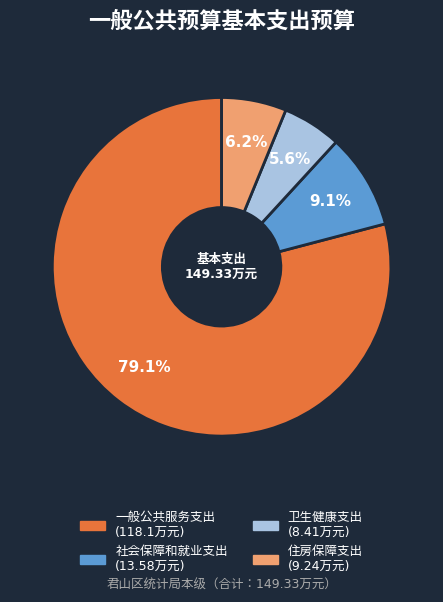

Approximately how many times larger is the value at 一般公共服务支出 compared to 社会保障和就业支出?

8.7